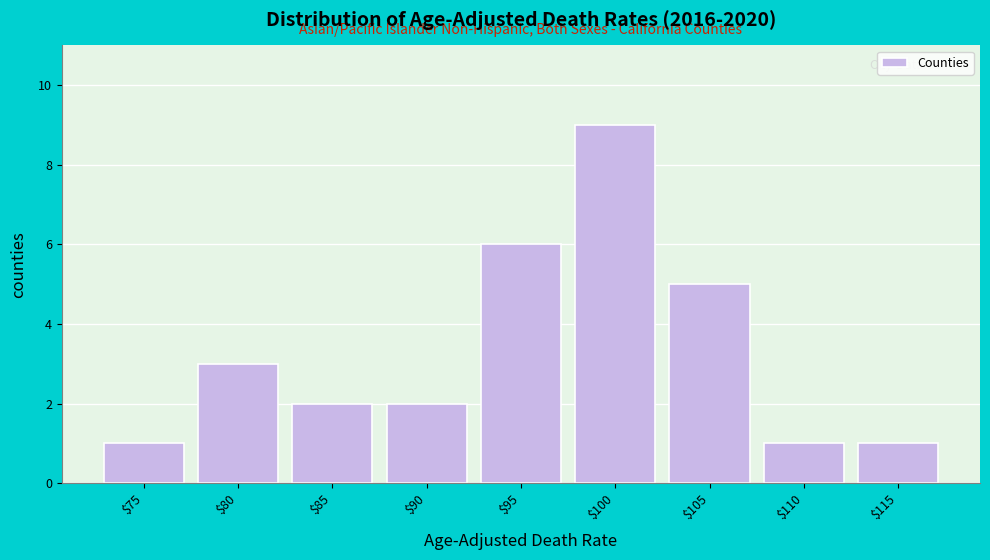

Reading right to left, transcribe all the data shown in this chart.

1	1	5	9	6	2	2	3	1